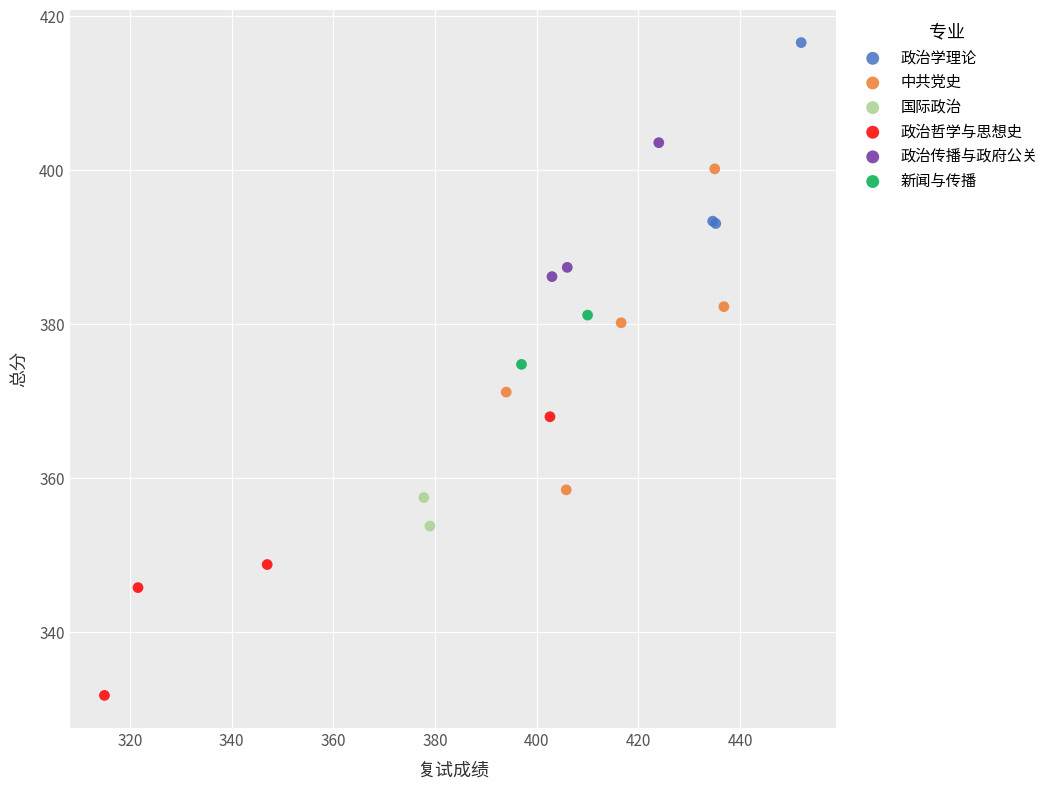

Which series contains the lowest Y value?

政治哲学与思想史